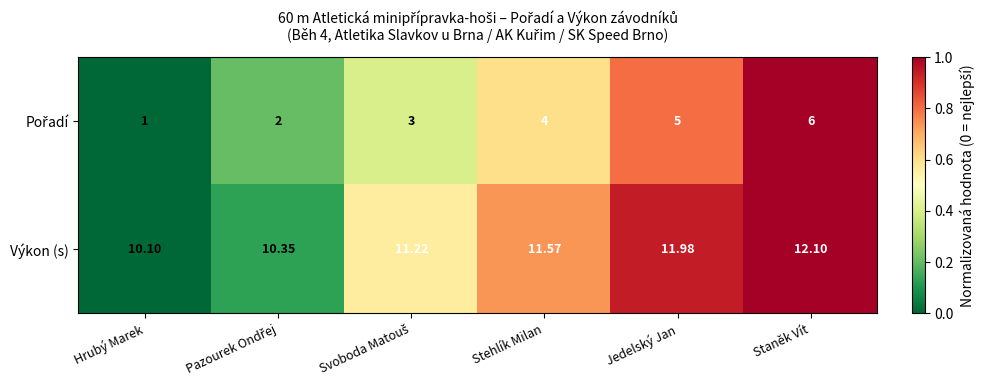

Which series has the largest total across all categories?

Výkon (s)